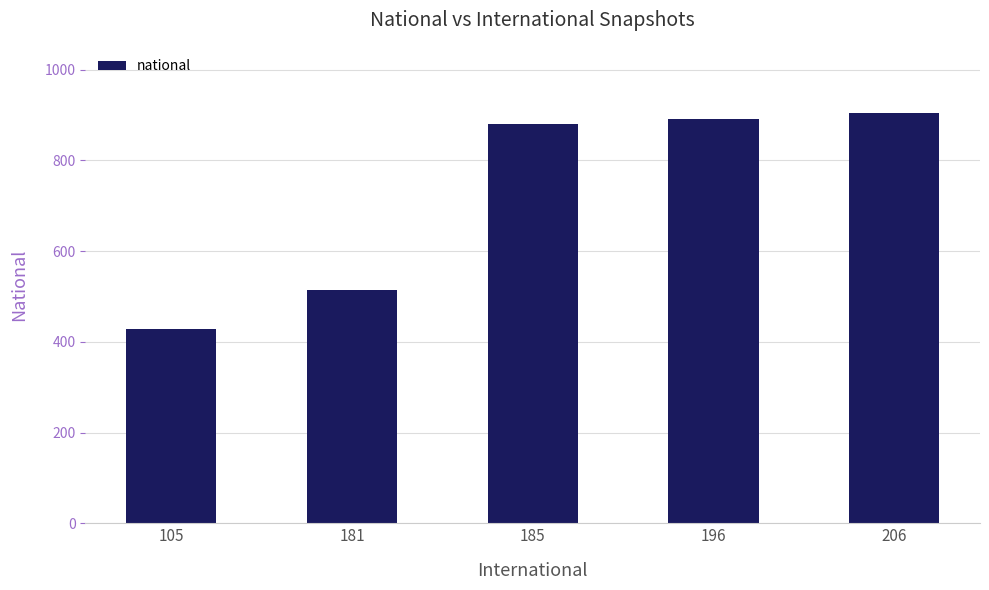

Rank the categories by value from highest to lowest.

206, 196, 185, 181, 105